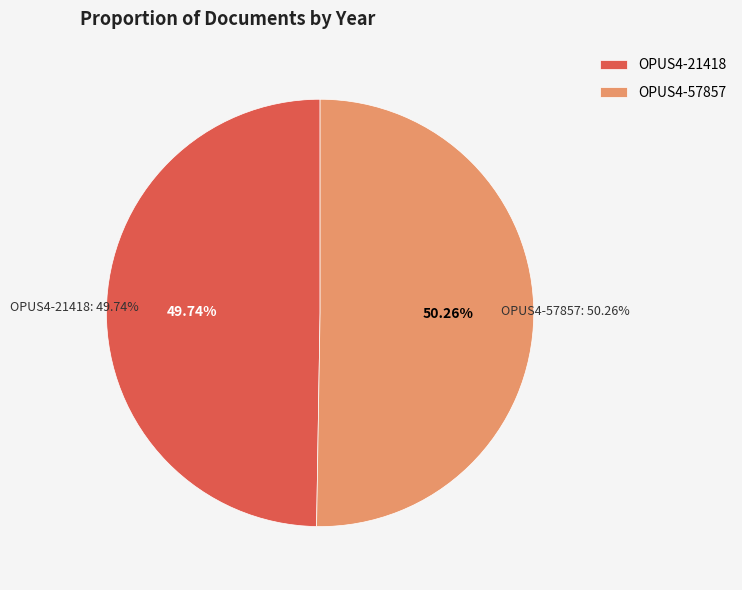

What is the majority slice?

OPUS4-57857 (2020)